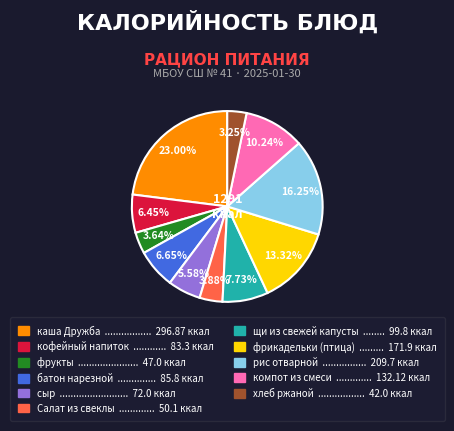

What portion of the pie excludes компот из смеси?

89.8%